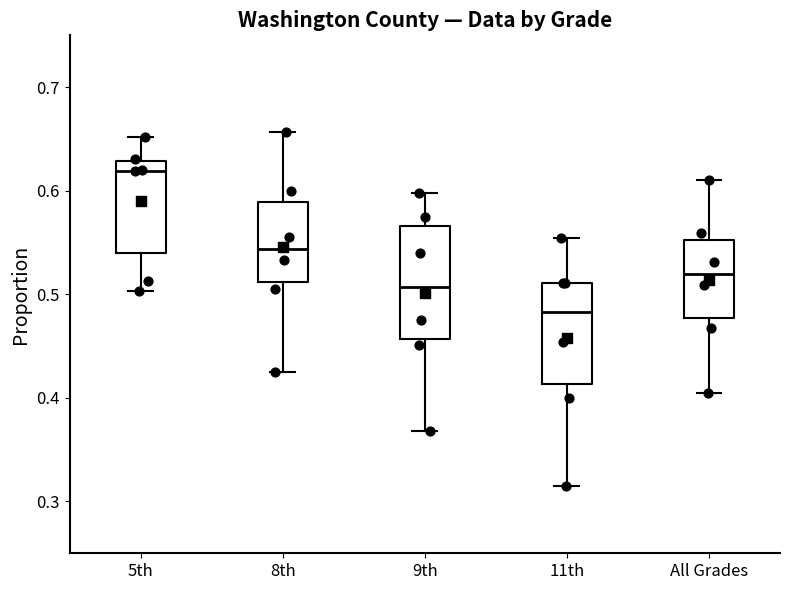

Reading left to right, transcribe this box plot: for each box, give where its median line is, the range the box spans, and where its two whiskers end, as read against the y-axis. The values are not printed on the chart, so give them approximately, as read against the axis.

5th: median 0.62, box 0.54 to 0.63, whiskers 0.50 to 0.65
8th: median 0.54, box 0.51 to 0.59, whiskers 0.43 to 0.66
9th: median 0.51, box 0.46 to 0.57, whiskers 0.37 to 0.60
11th: median 0.48, box 0.41 to 0.51, whiskers 0.32 to 0.55
All Grades: median 0.52, box 0.48 to 0.55, whiskers 0.41 to 0.61